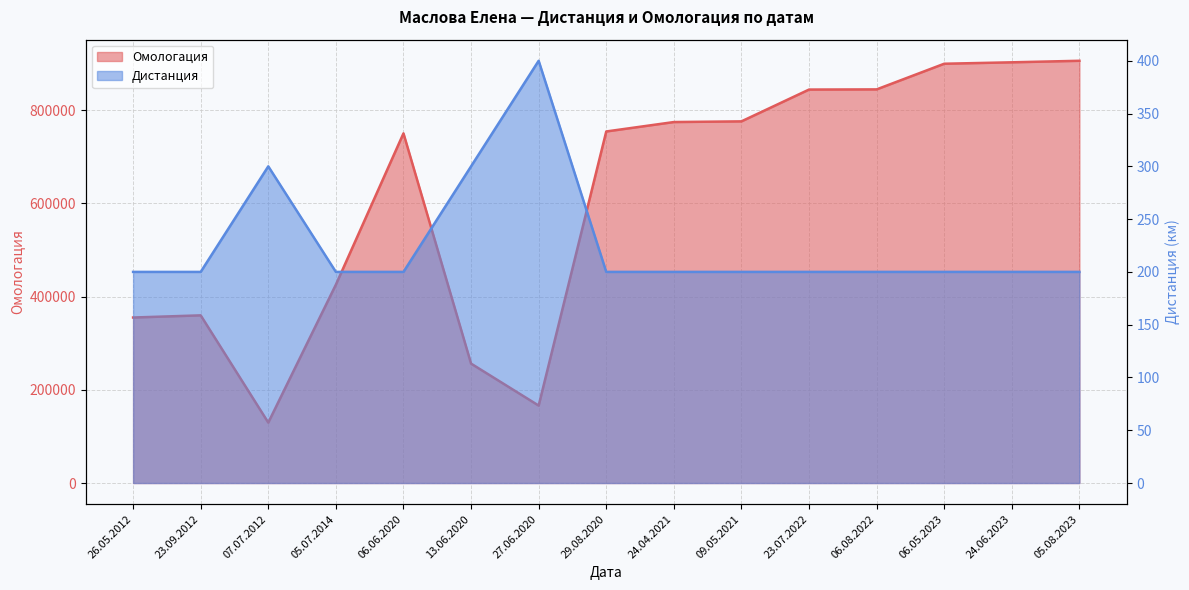

At which category does the chart reach its peak across all series?

05.08.2023